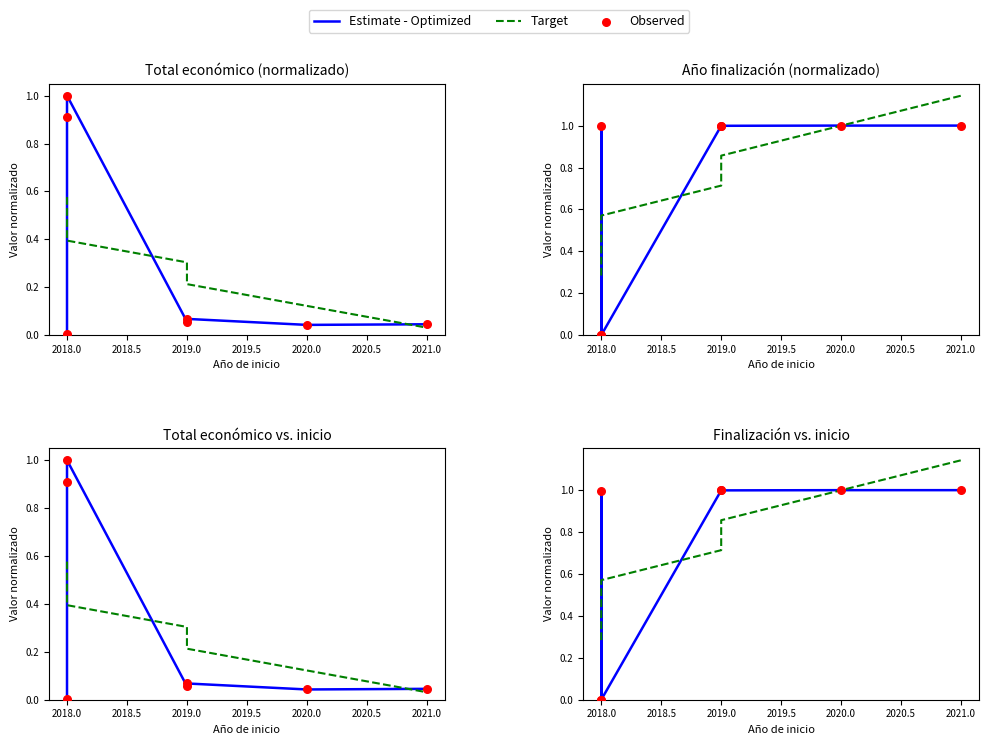

Which series has the widest spread of Y values?

Estimate - Optimized